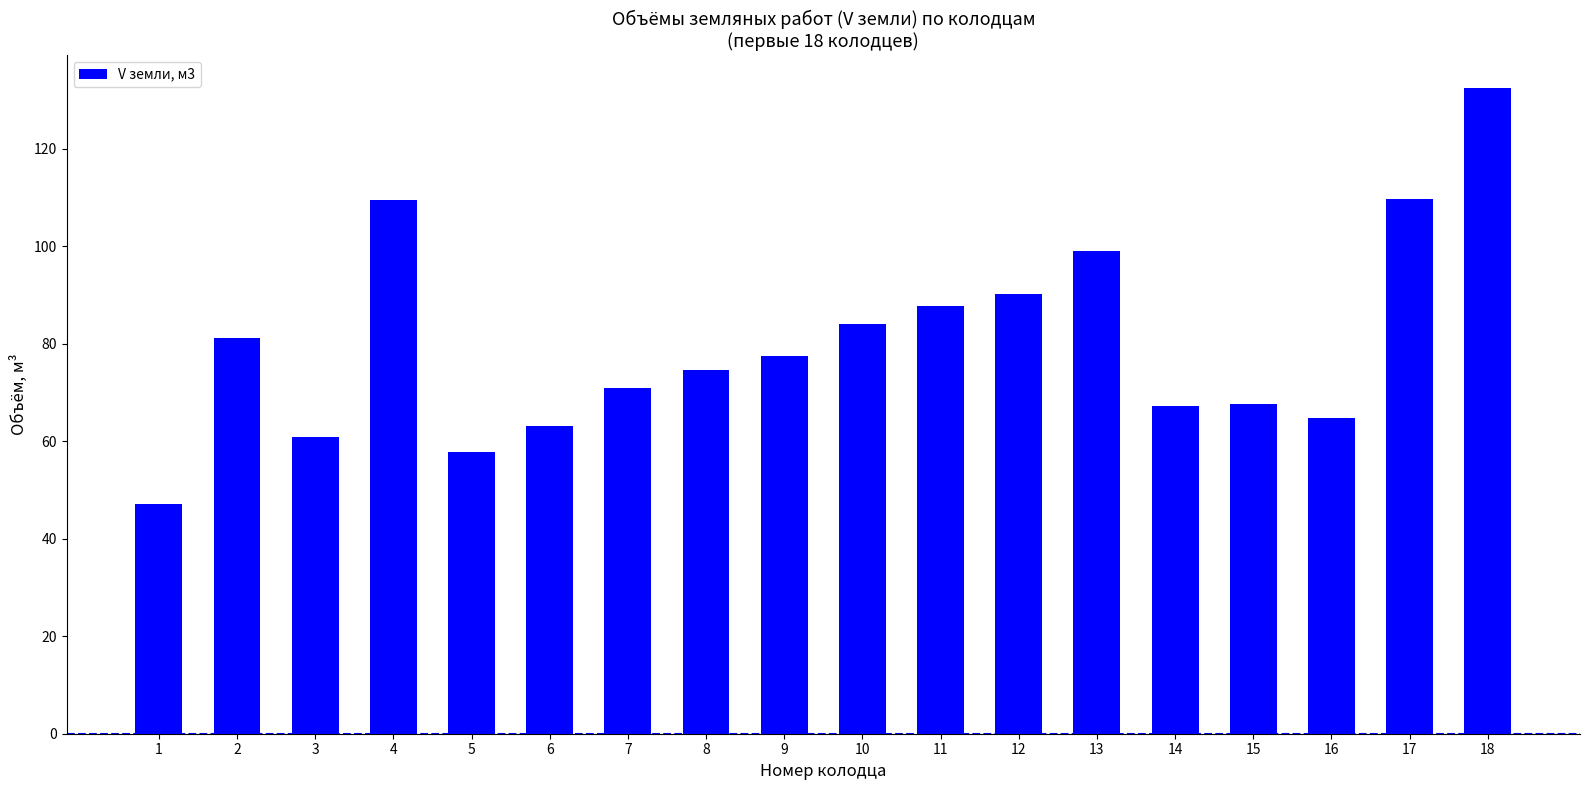

How many distinct data groups are displayed?

1